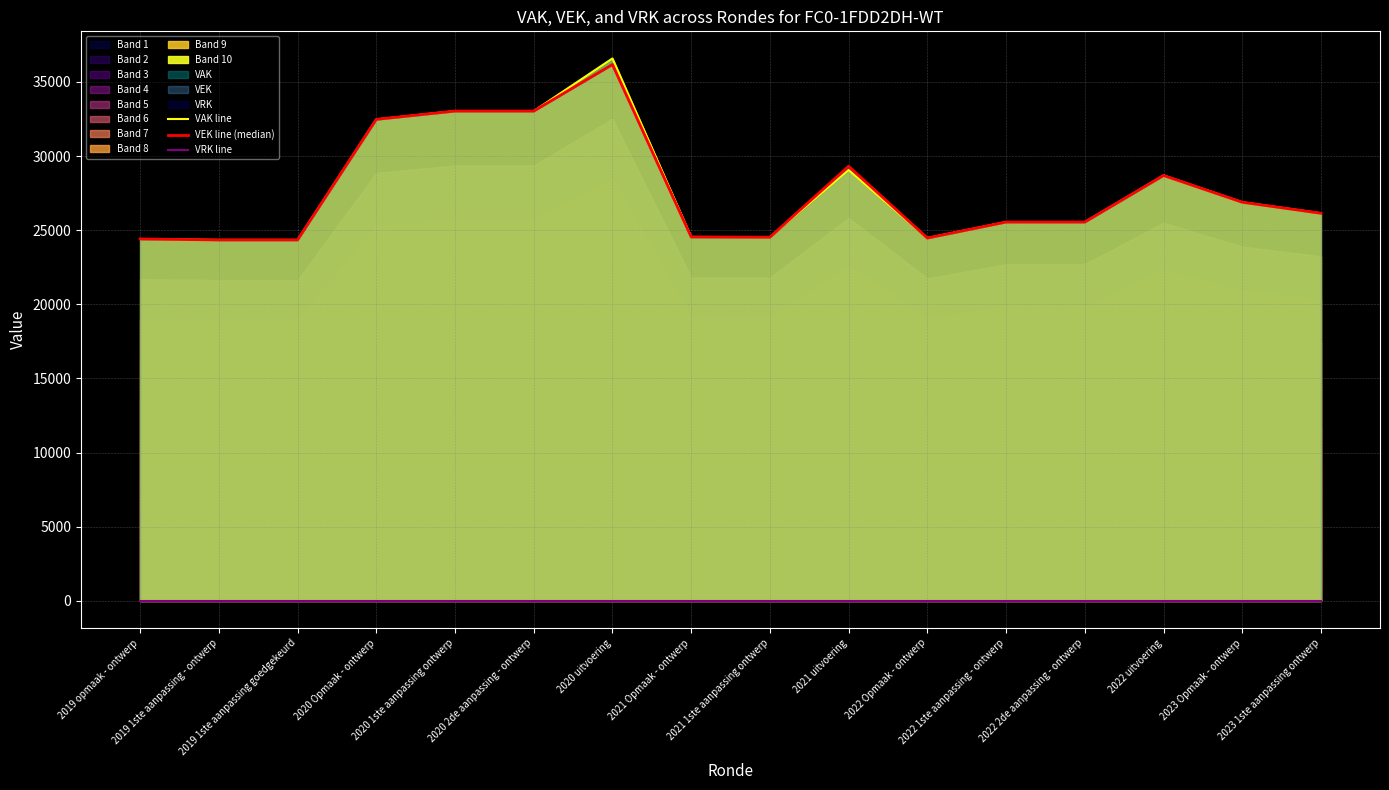

Which series has the largest range (max minus min)?

VAK line